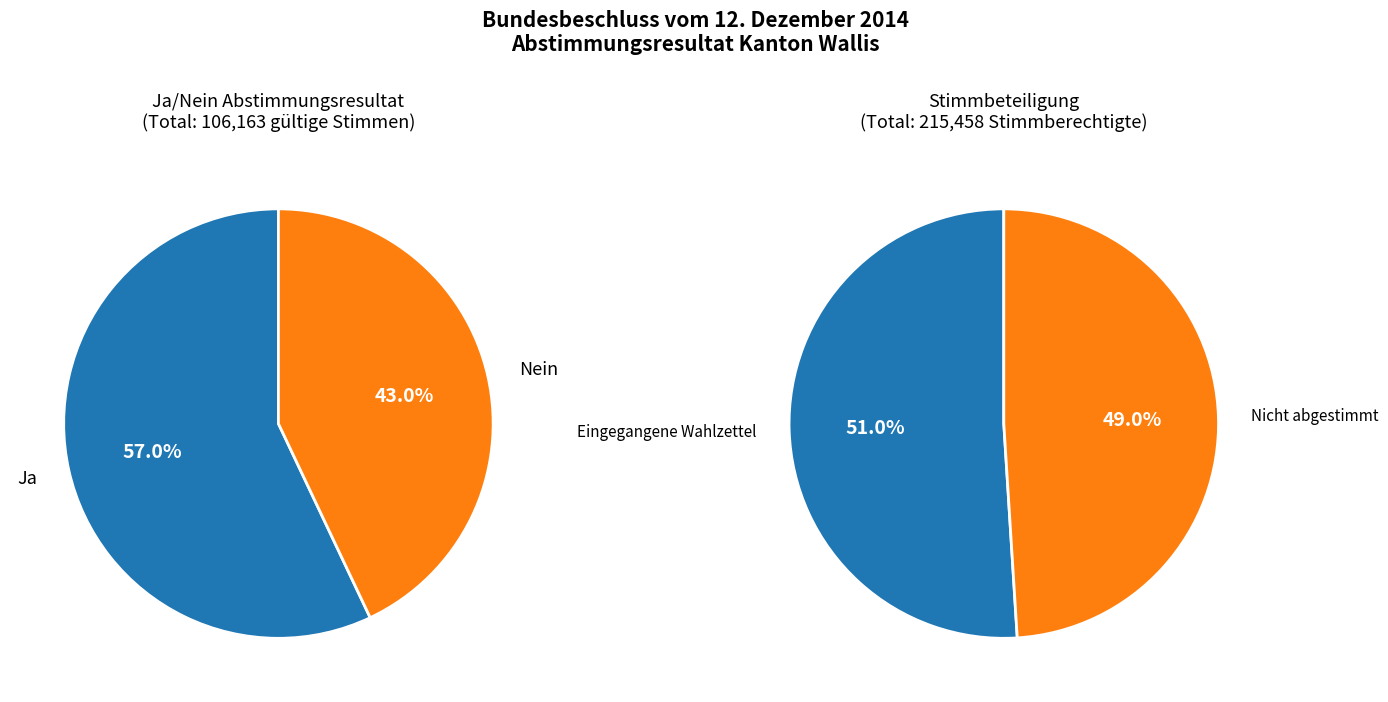

To the nearest percent, what portion does Ja represent?

57%